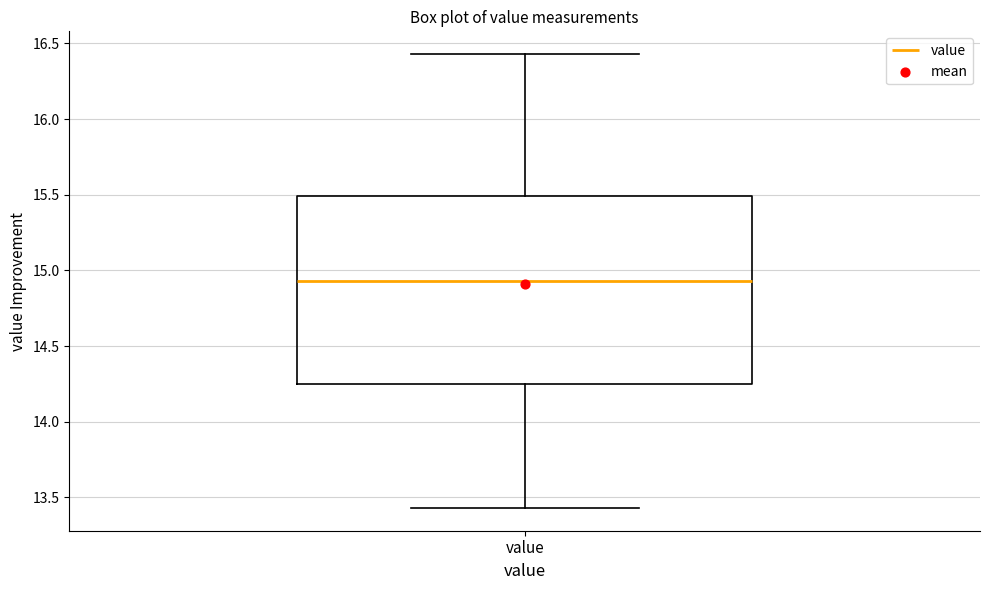

Where does the upper whisker of the box for value end on the y-axis? The values are not printed on the chart, so give them approximately, as read against the axis.

16.45